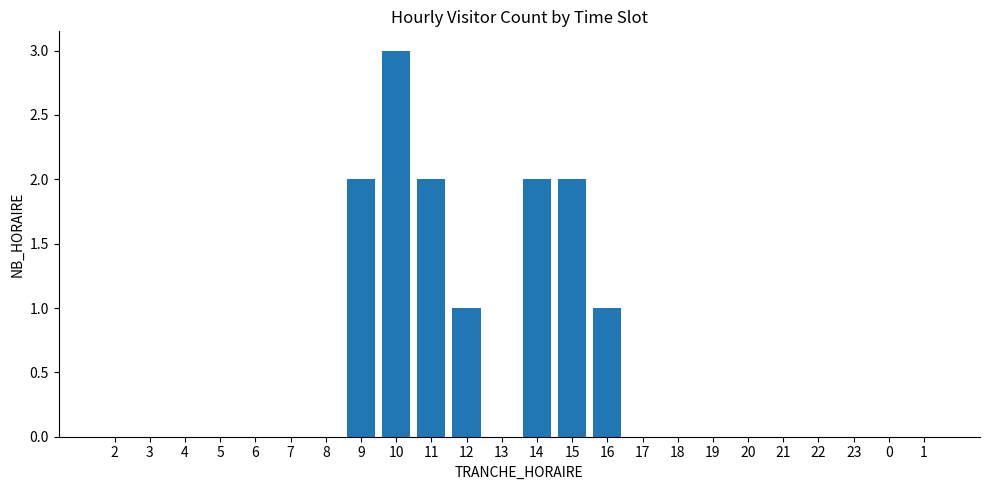

What is the change in value from 14 to 1?

-2